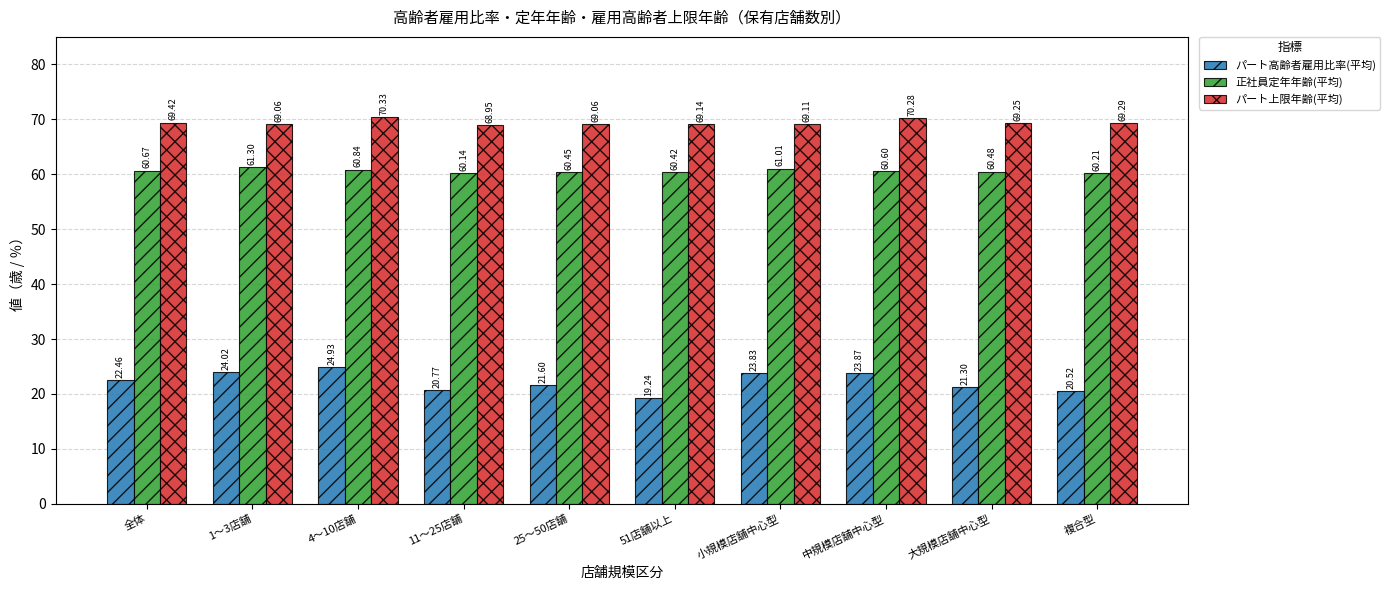

Which label corresponds to the largest value in the chart?

4〜10店舗